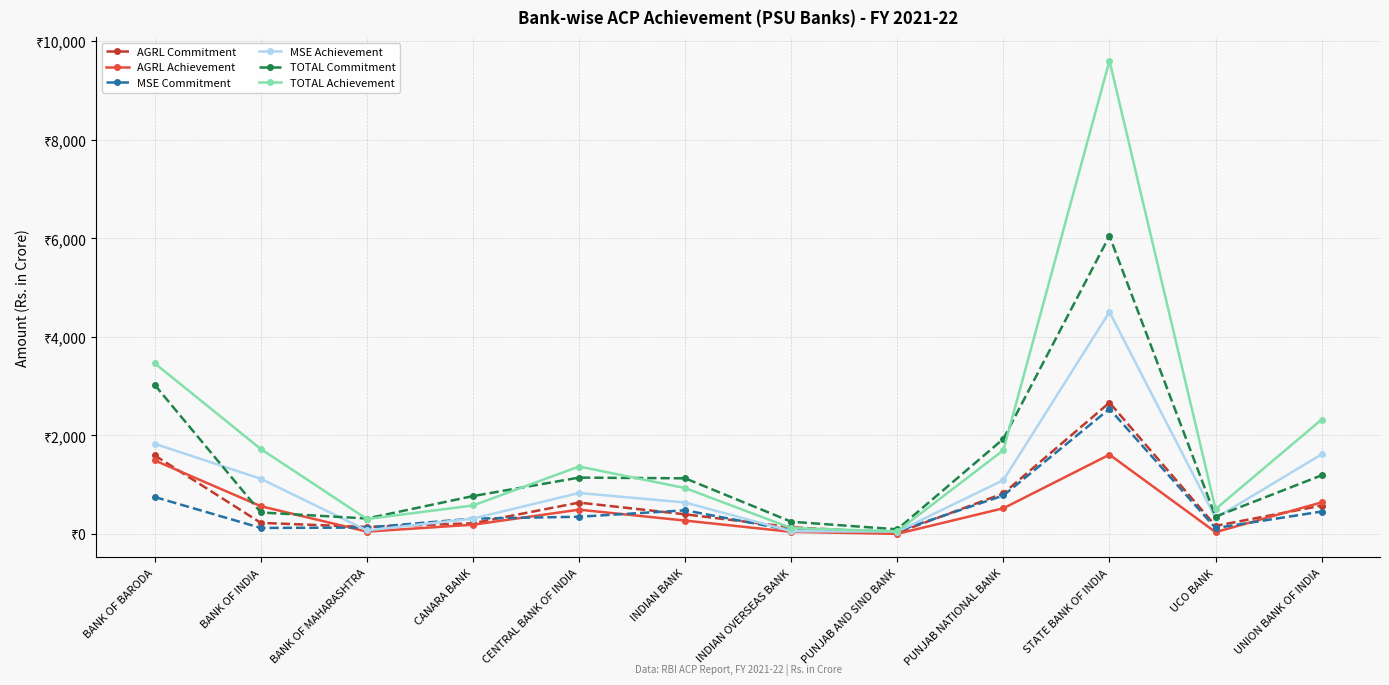

Which series ends up on top after the final intersection of AGRL Commitment and AGRL Achievement?

AGRL Achievement